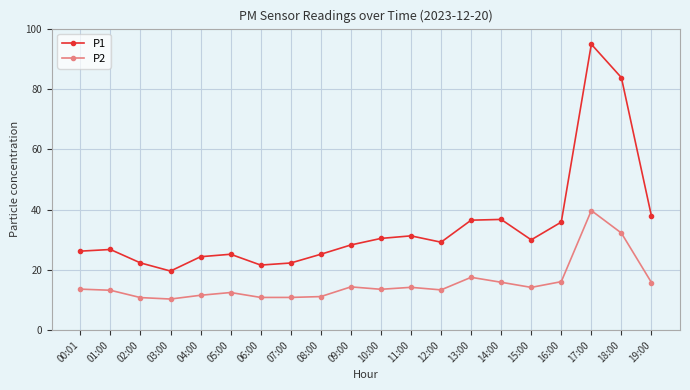

What is the sum of all P2 values?

311.6